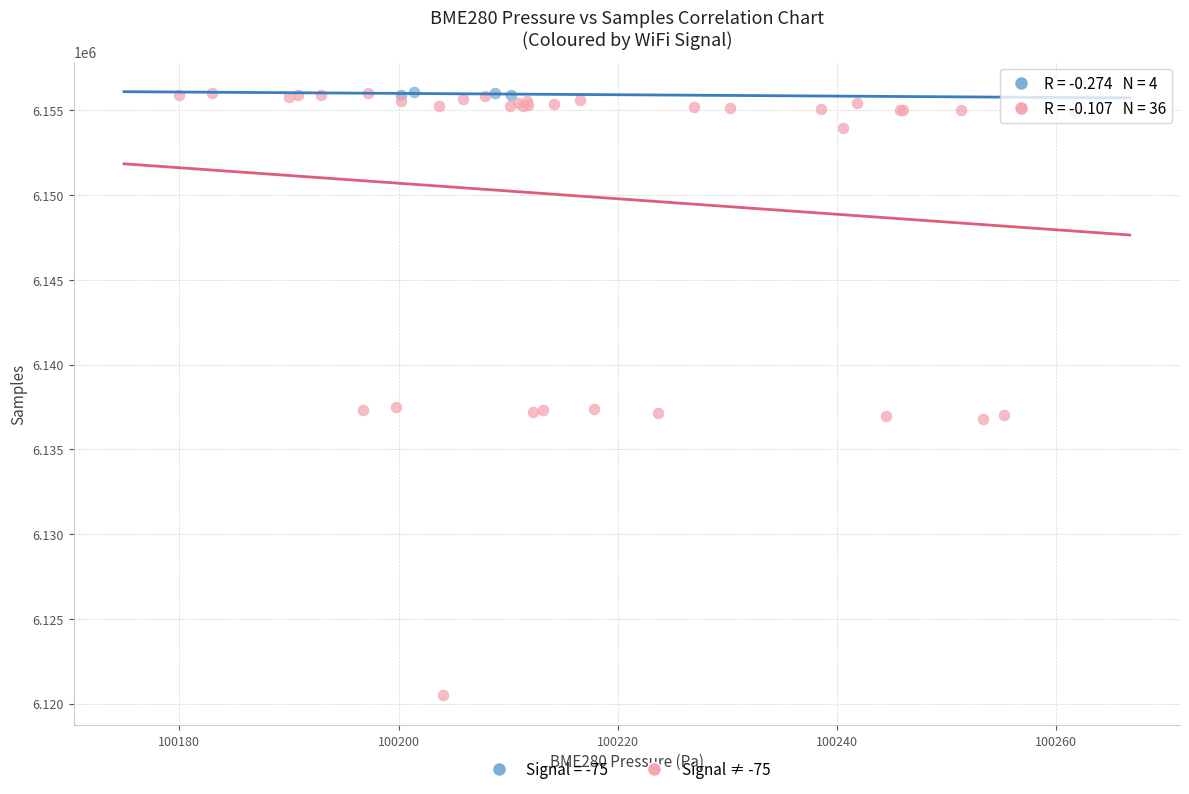

Which series contains the lowest Y value?

Signal ≠ -75